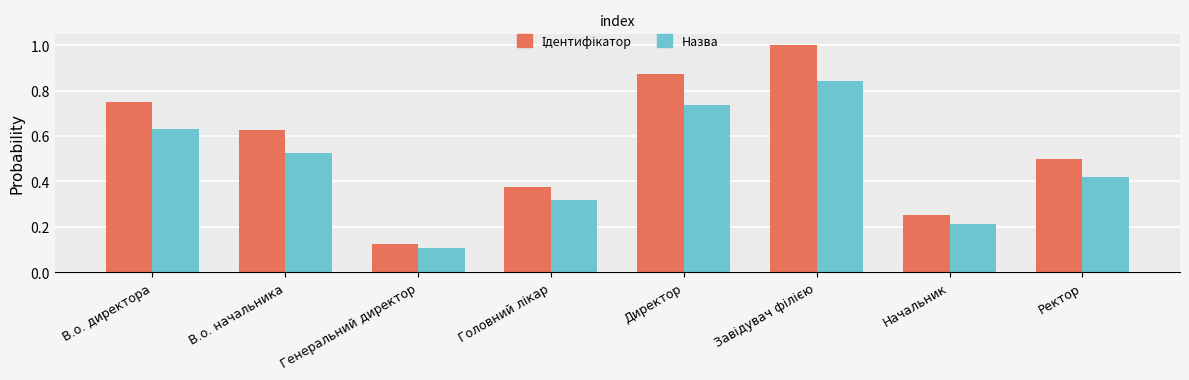

Which category has the lowest value across all series?

Генеральний директор